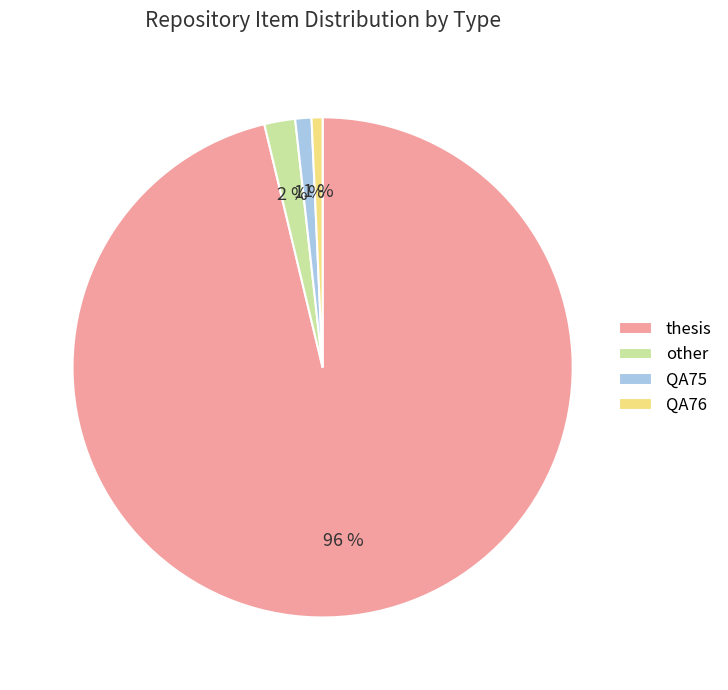

How many slices are in this pie chart?

4